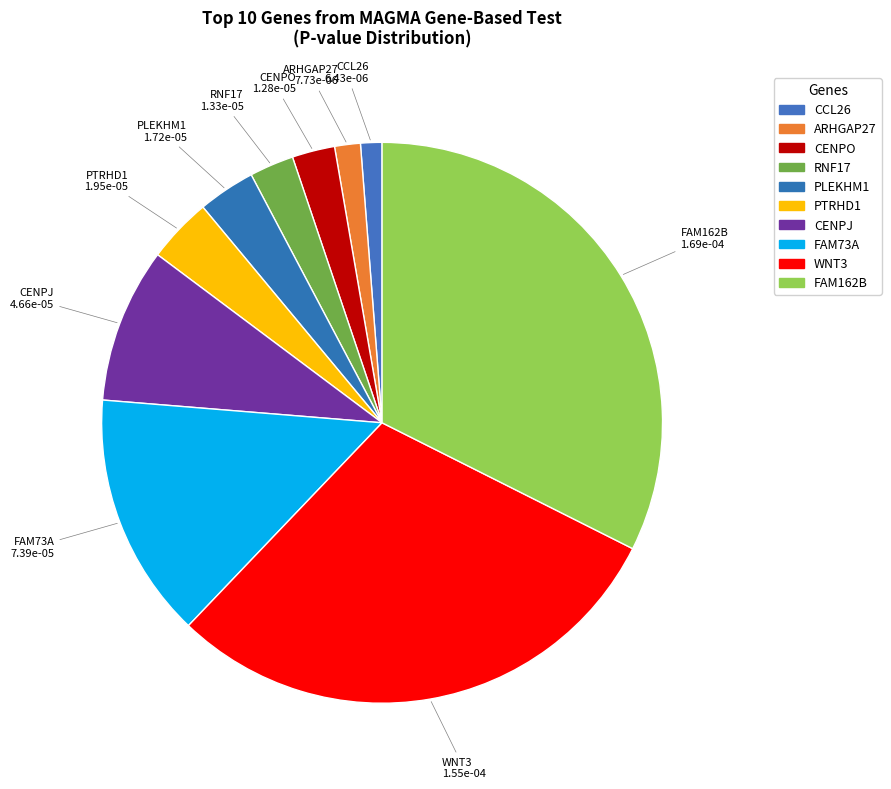

Is it true that WNT3 is 17% of the pie?

False